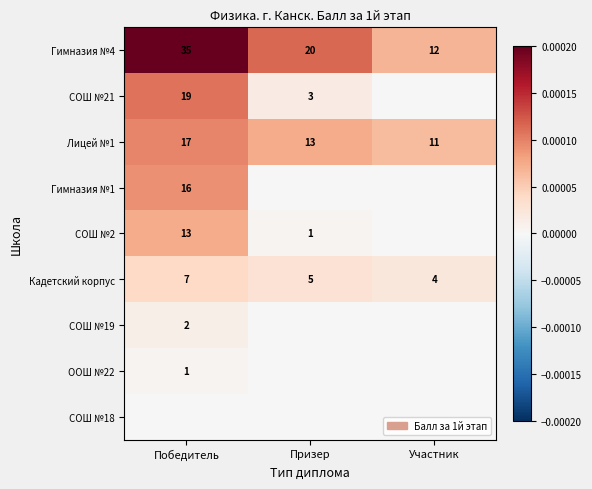

The Лицей №1 series shows 5 at Участник. True or false?

False